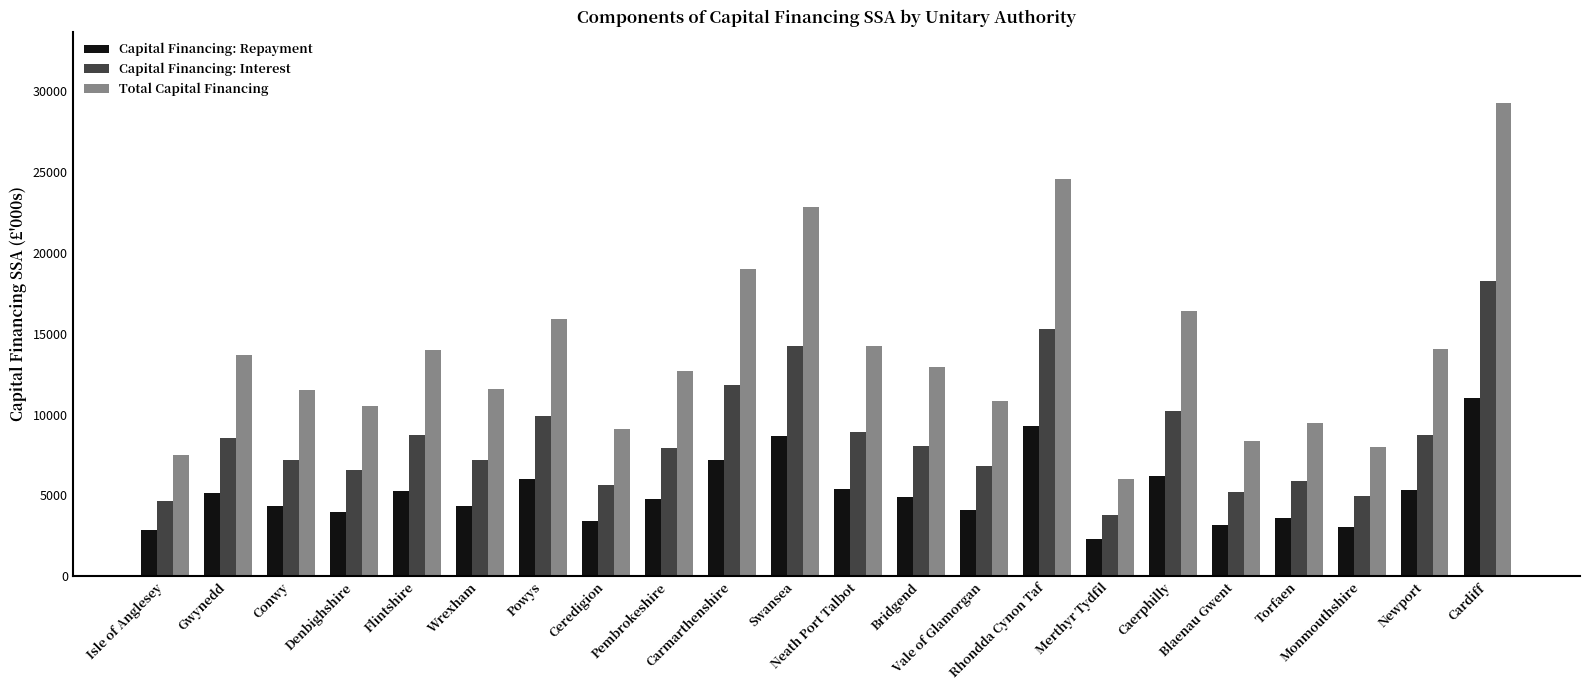

Rank the series by their average value, from highest to lowest.

Total Capital Financing, Capital Financing: Interest, Capital Financing: Repayment